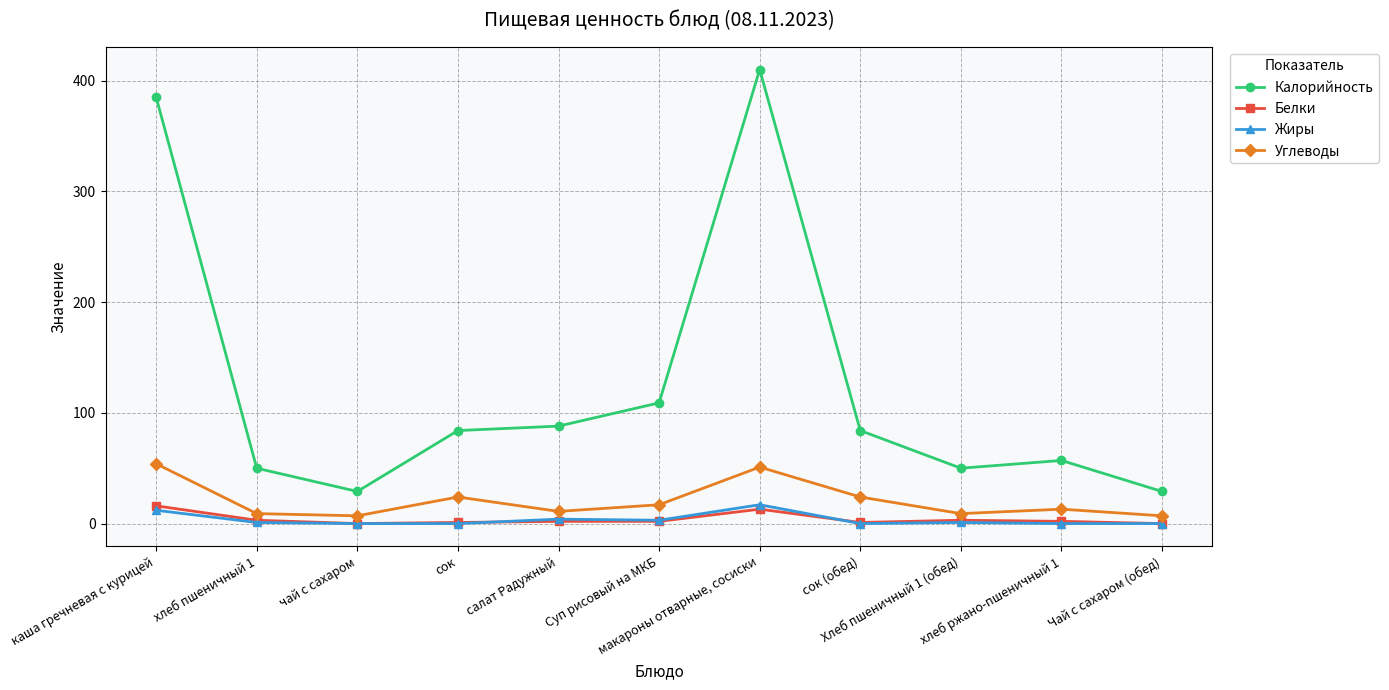

True or false: Калорийность has more than 0 points higher than both neighbors.

True